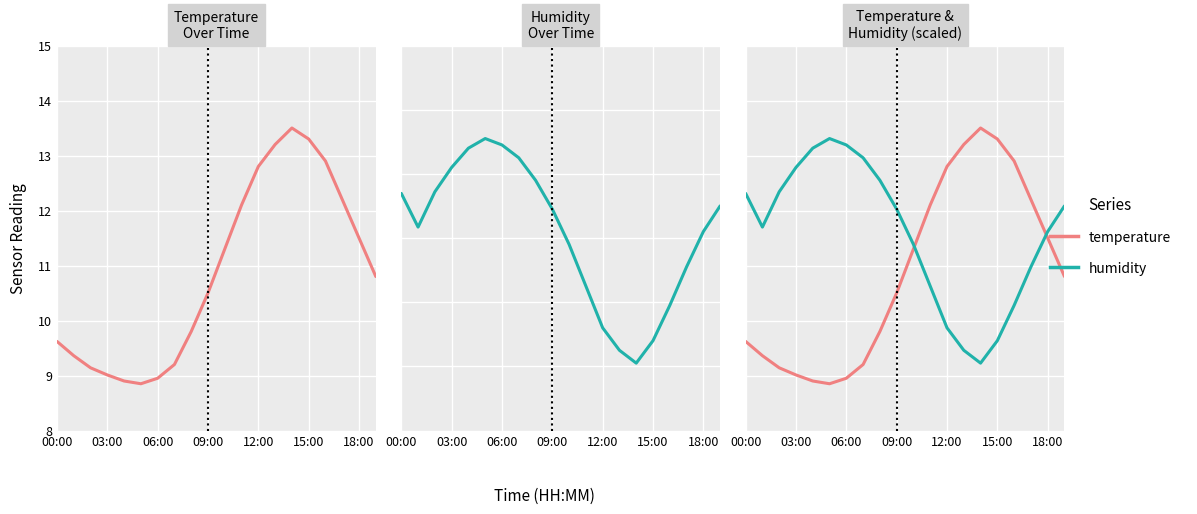

Which series ends up on top after the final intersection of humidity and temperature?

humidity